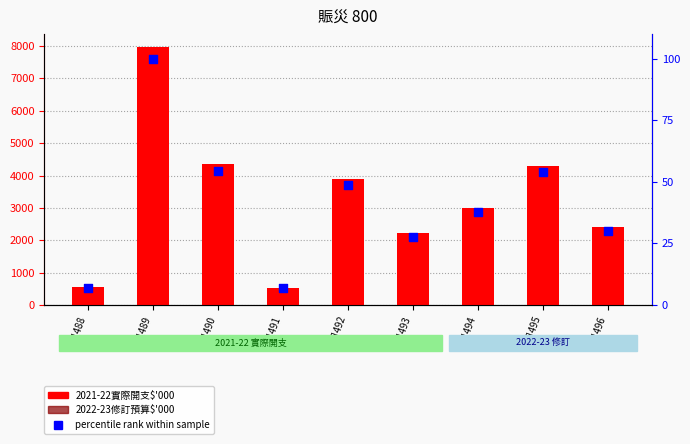

What is the total value across all series at 分目492?

3934.8